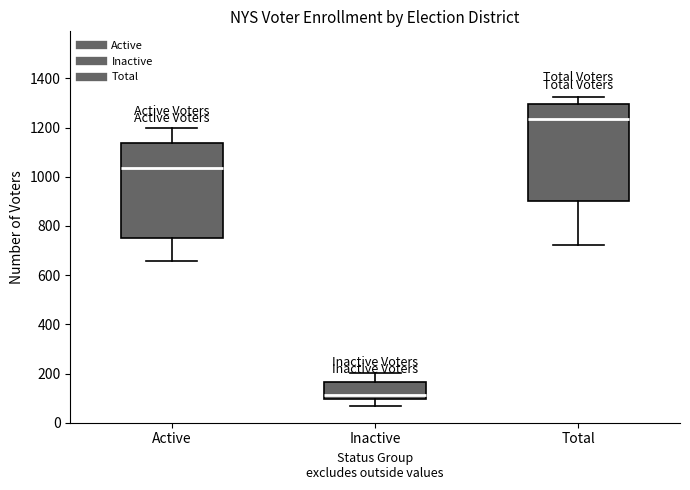

Where does the upper whisker of the box for Total end on the y-axis? The values are not printed on the chart, so give them approximately, as read against the axis.

1320